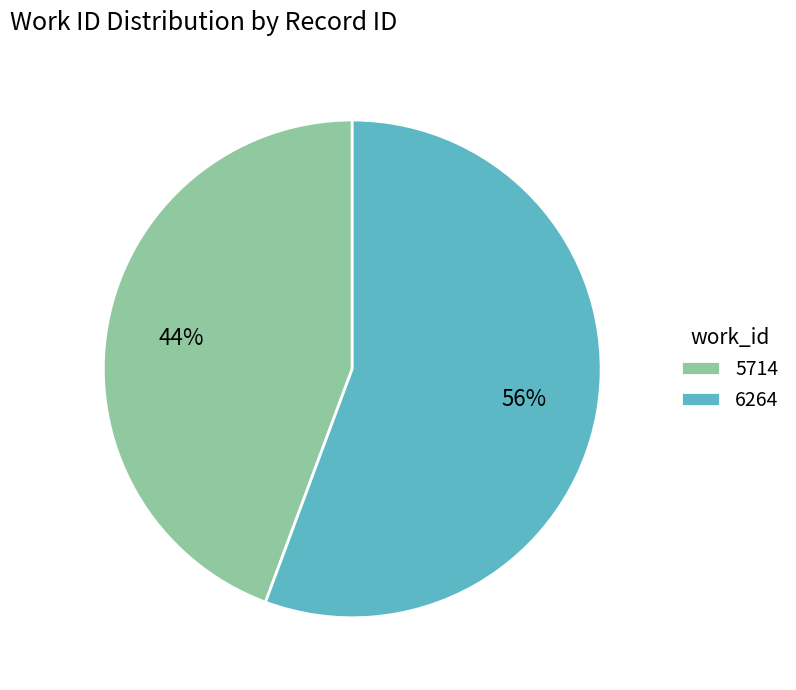

Count the number of slices in the pie.

2